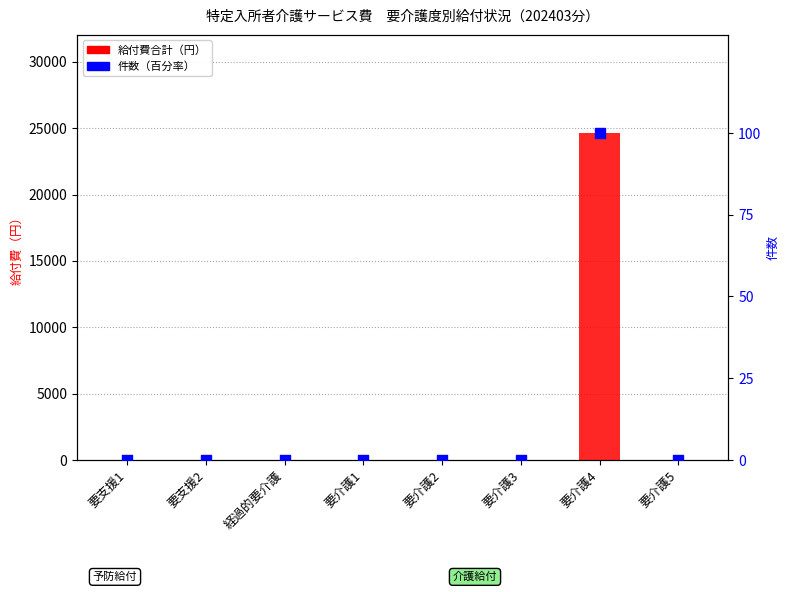

At which category is the sum across all series the highest?

要介護4